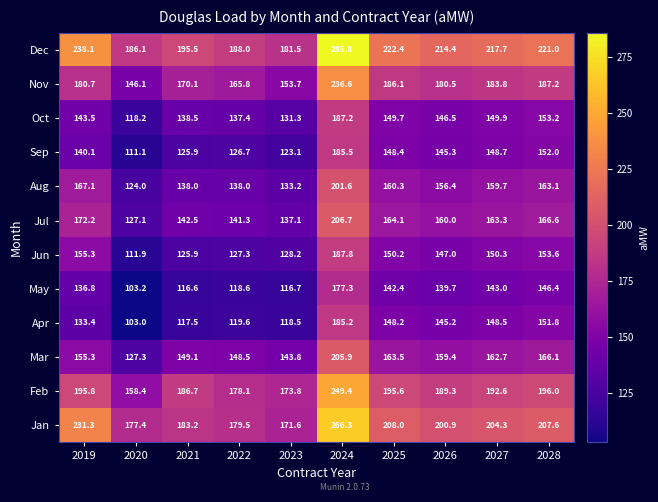

Between 2023 and 2025, which series saw the biggest shift?

Dec